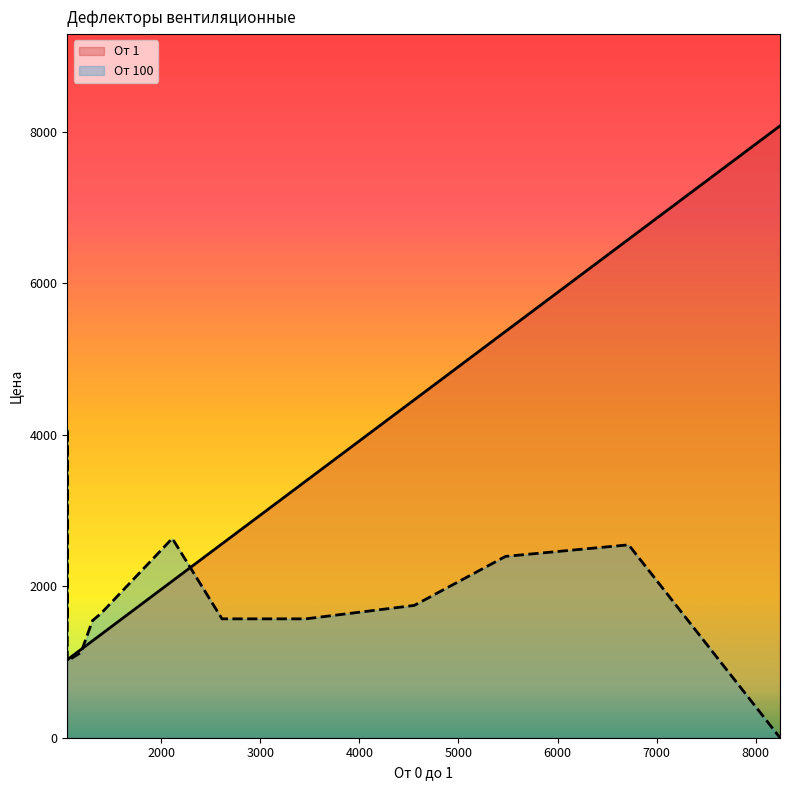

What is the maximum value for От 1?

8081.0